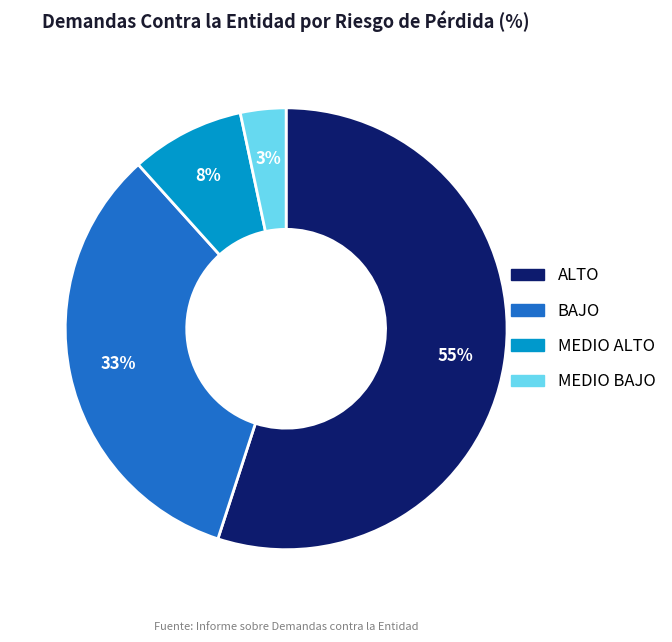

Which has a higher value, BAJO or MEDIO ALTO?

BAJO